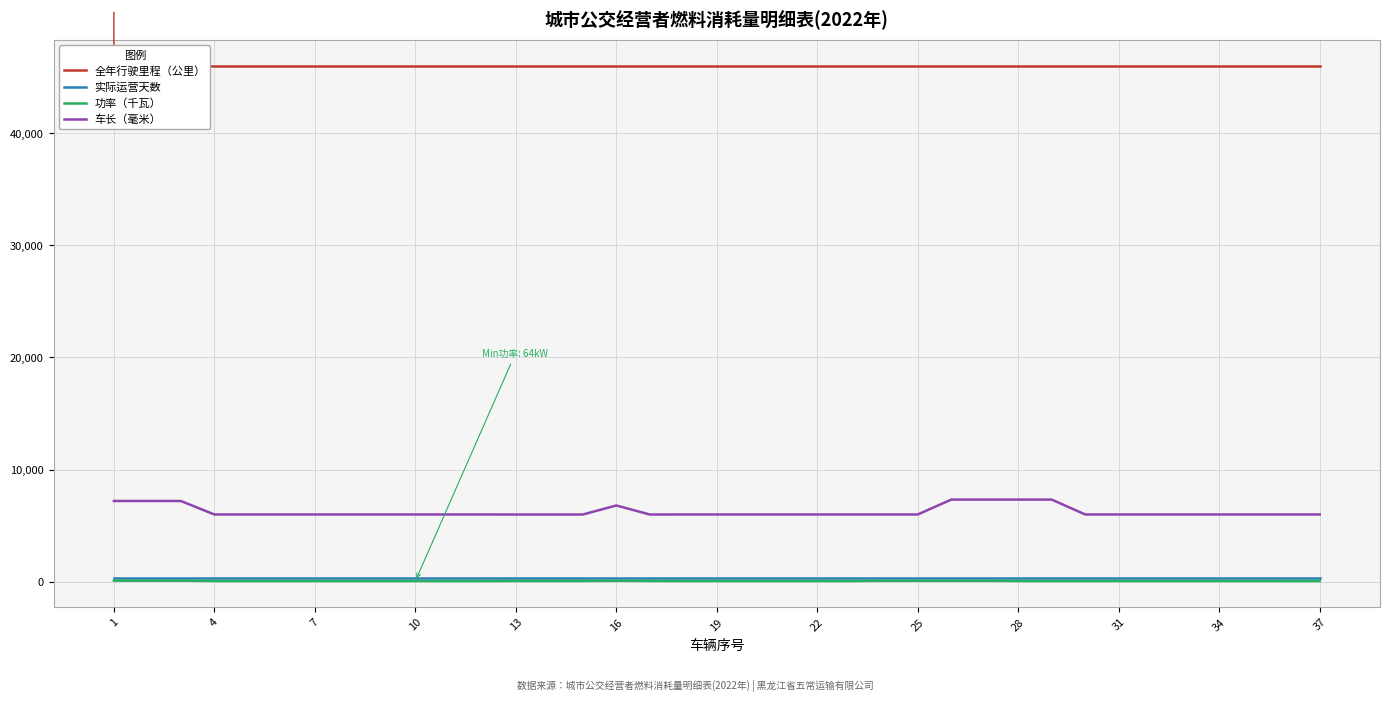

True or false: 实际运营天数 and 车长（毫米） cross at least once.

False